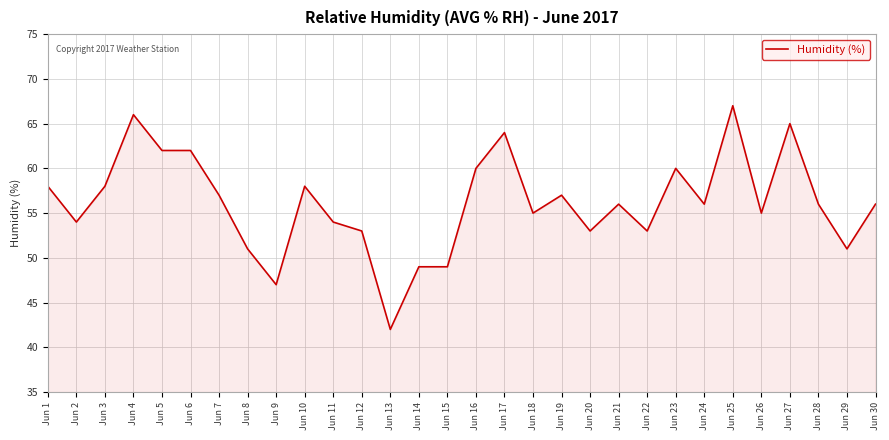

True or false: the data shows 104 at Jun 4.

False